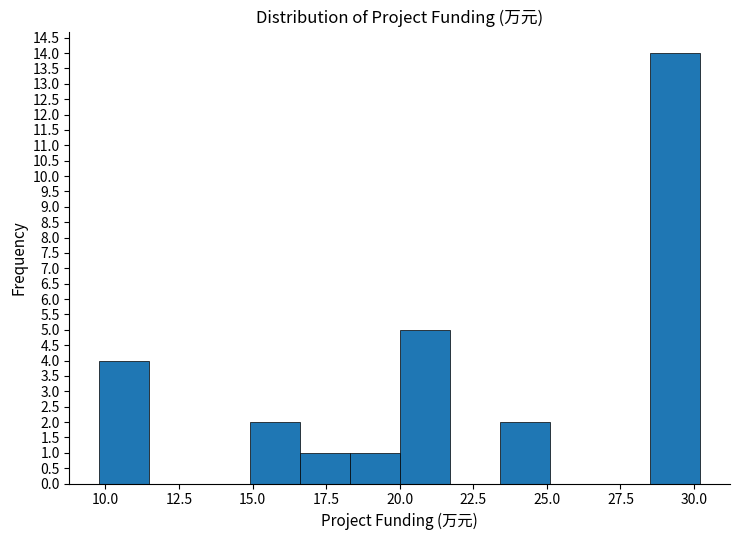

Around what value on the x-axis is the tallest bar? Give the approximate position of its centre, as read against the axis.

29.5